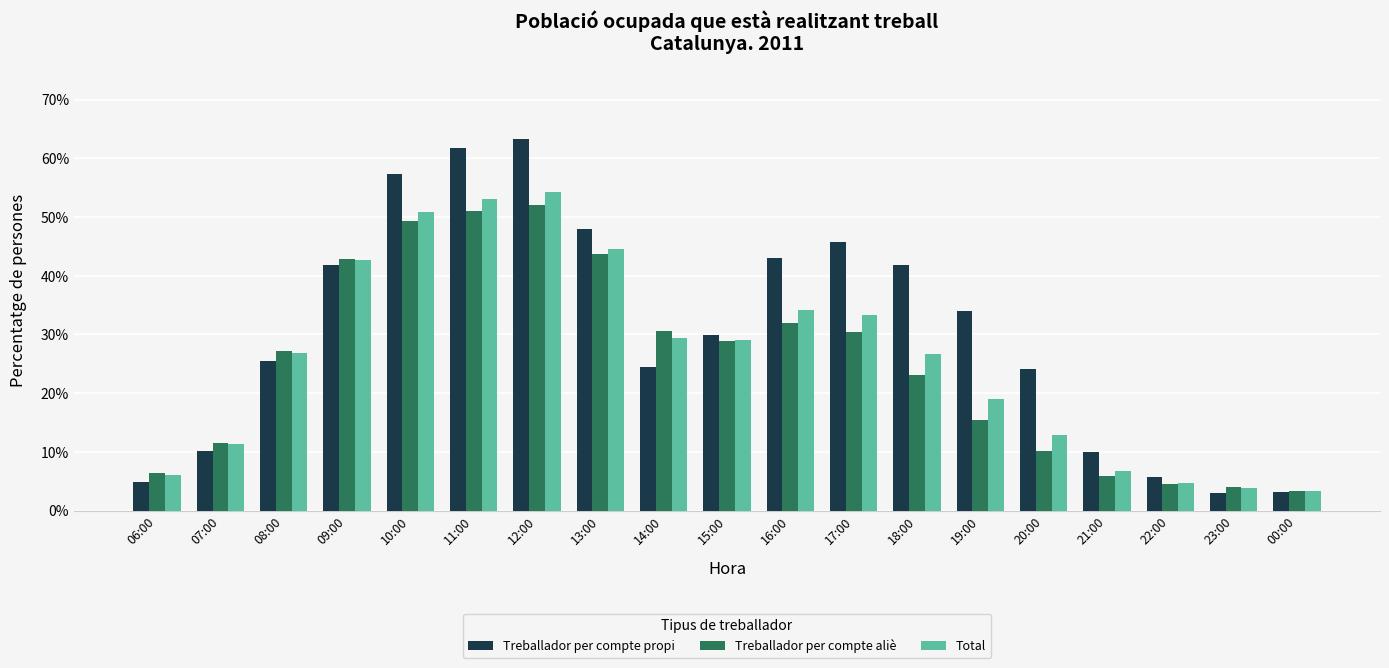

How many bars are there in each group?

3